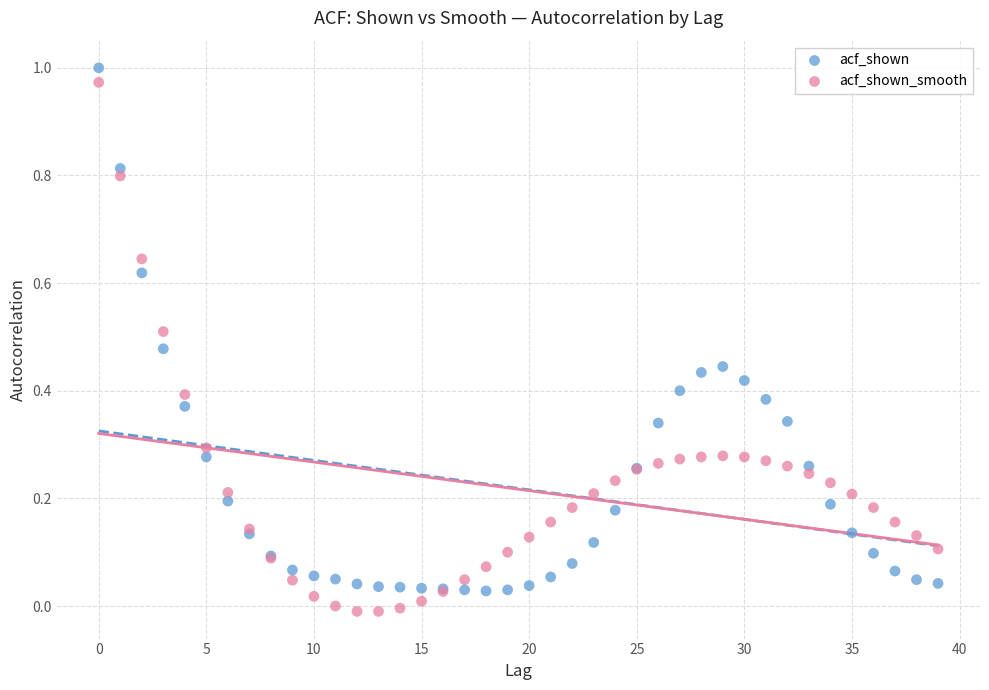

Which series has the largest Y range (max minus min)?

acf_shown_smooth